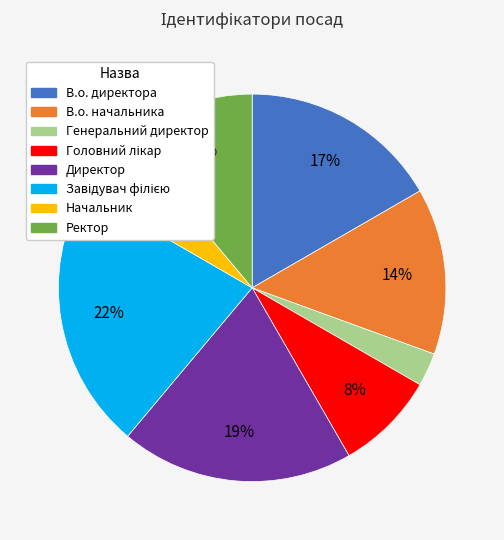

Which category has the smallest portion of the pie?

Генеральний директор